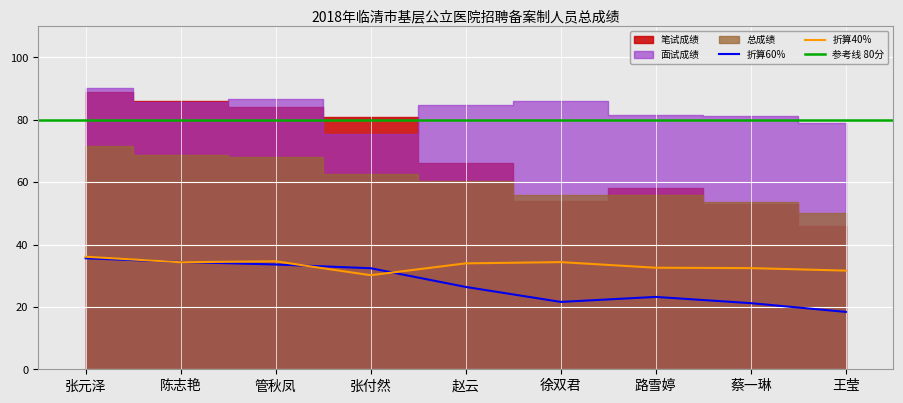

Where is 总成绩 nearest to the value 60?

赵云